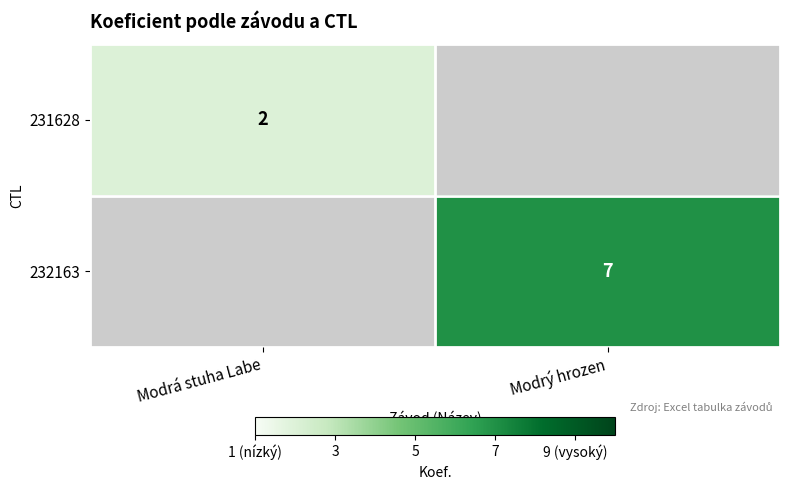

The 231628 series shows 2 at Modrá stuha Labe. True or false?

True